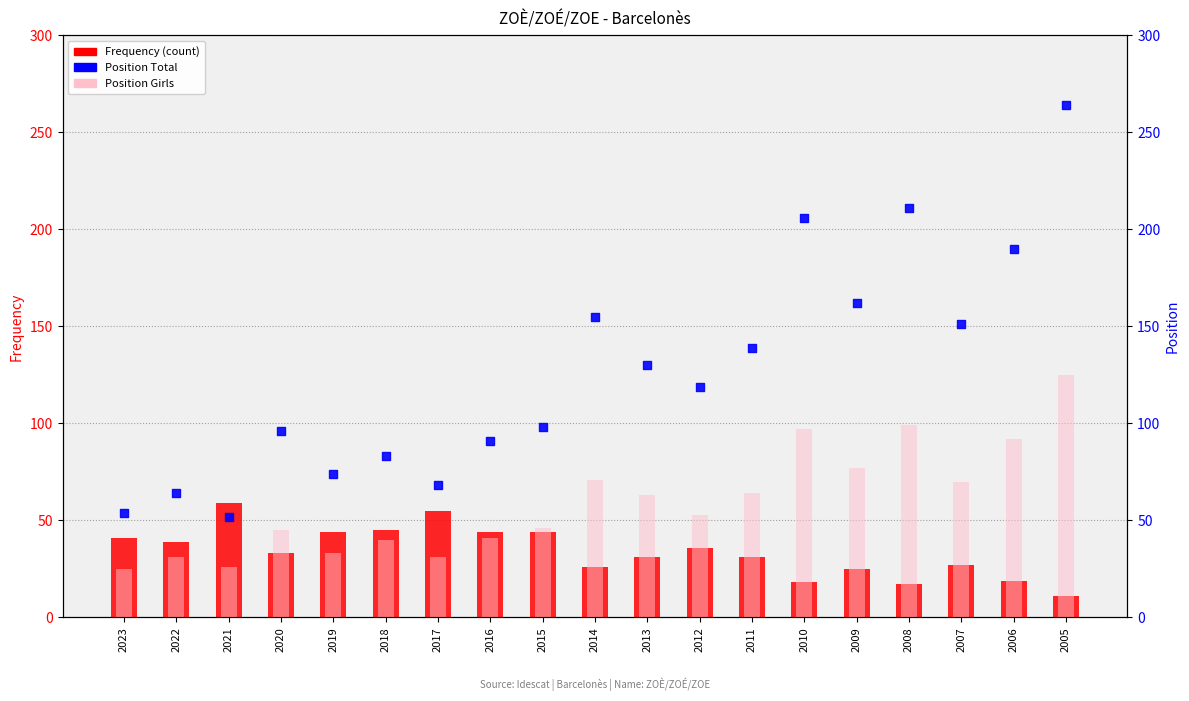

Which series has the widest spread of Y values?

Position Total